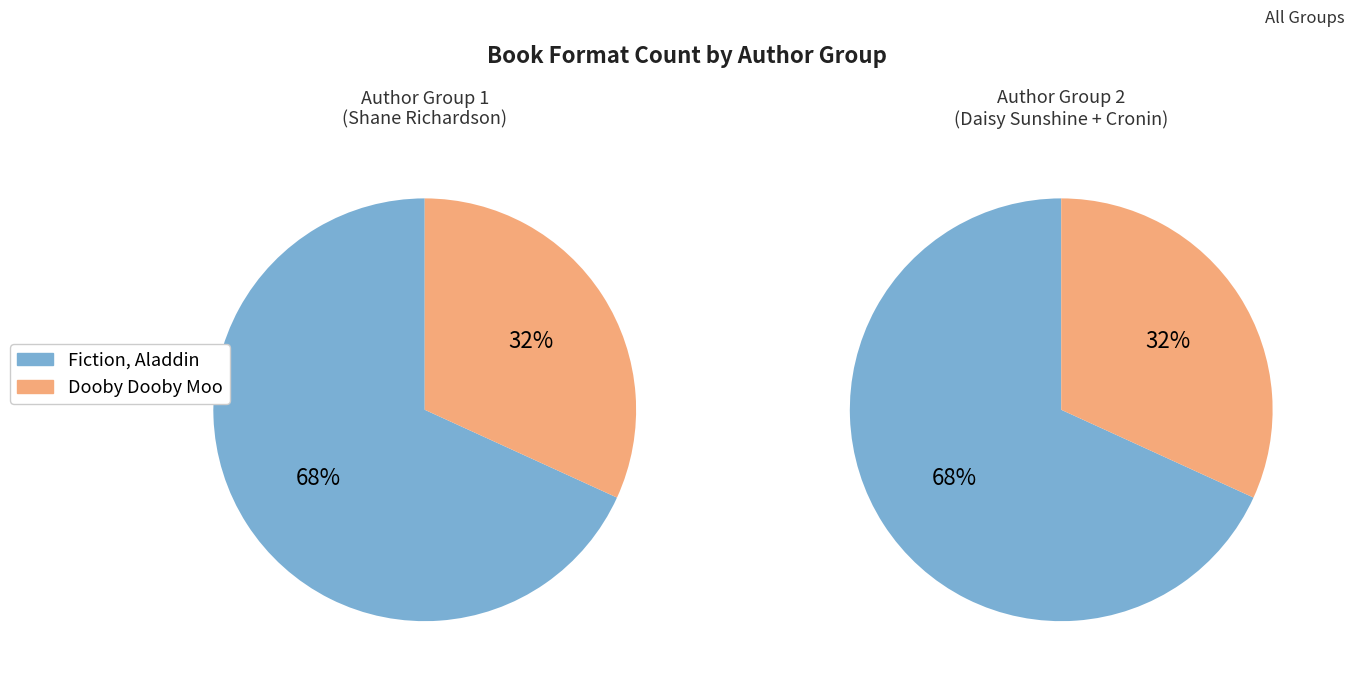

True or false: Midnight Roar! accounts for 14% of the total.

False